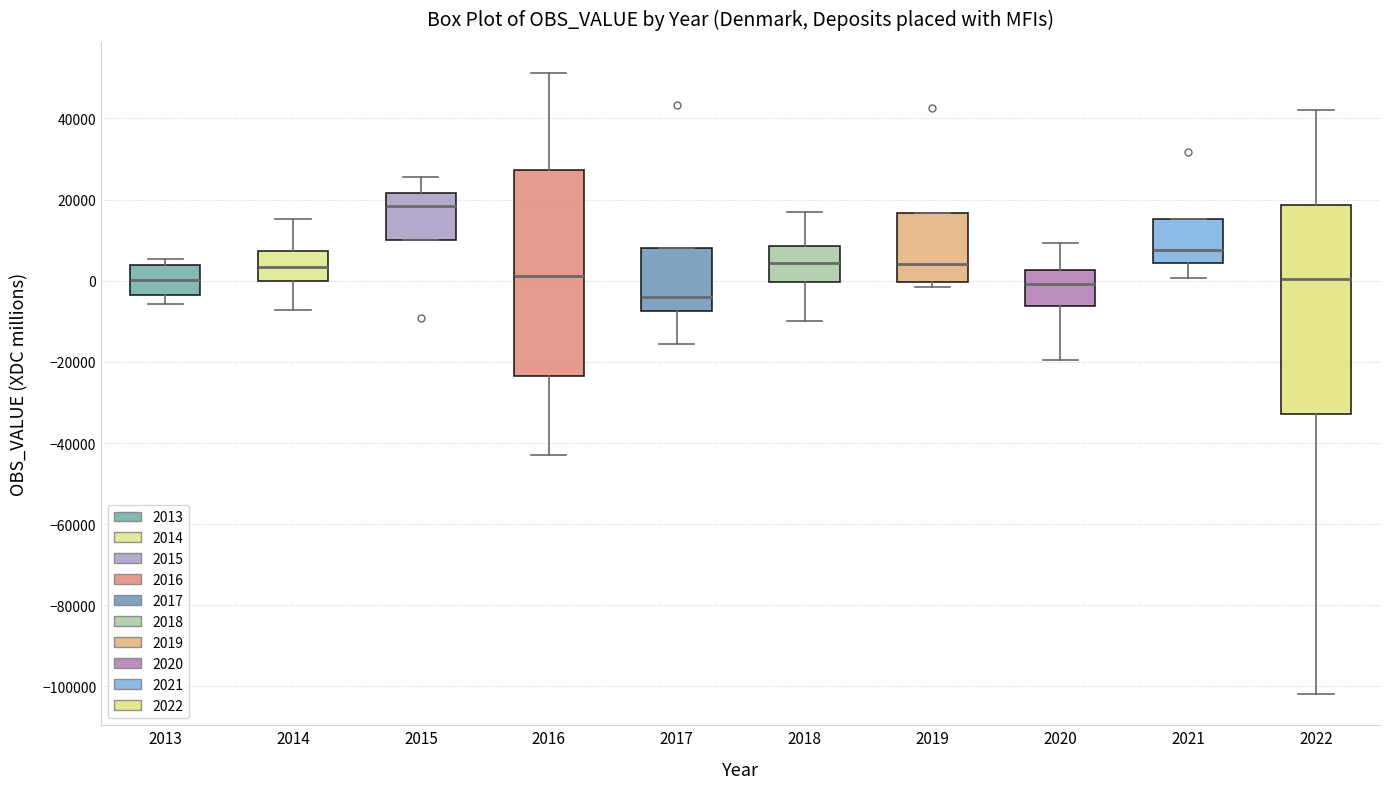

Reading left to right, transcribe this box plot: for each box, give where its median line is, the range the box spans, and where its two whiskers end, as read against the y-axis. The values are not printed on the chart, so give them approximately, as read against the axis.

2013: median 0, box -4000 to 4000, whiskers -6000 to 6000
2014: median 4000, box 0 to 8000, whiskers -8000 to 16000
2015: median 18000, box 10000 to 22000, whiskers 10000 to 26000
2016: median 2000, box -24000 to 28000, whiskers -42000 to 52000
2017: median -4000, box -8000 to 8000, whiskers -16000 to 8000
2018: median 4000, box 0 to 8000, whiskers -10000 to 18000
2019: median 4000, box 0 to 16000, whiskers -2000 to 16000
2020: median 0, box -6000 to 2000, whiskers -20000 to 10000
2021: median 8000, box 4000 to 16000, whiskers 0 to 16000
2022: median 0, box -32000 to 18000, whiskers -102000 to 42000